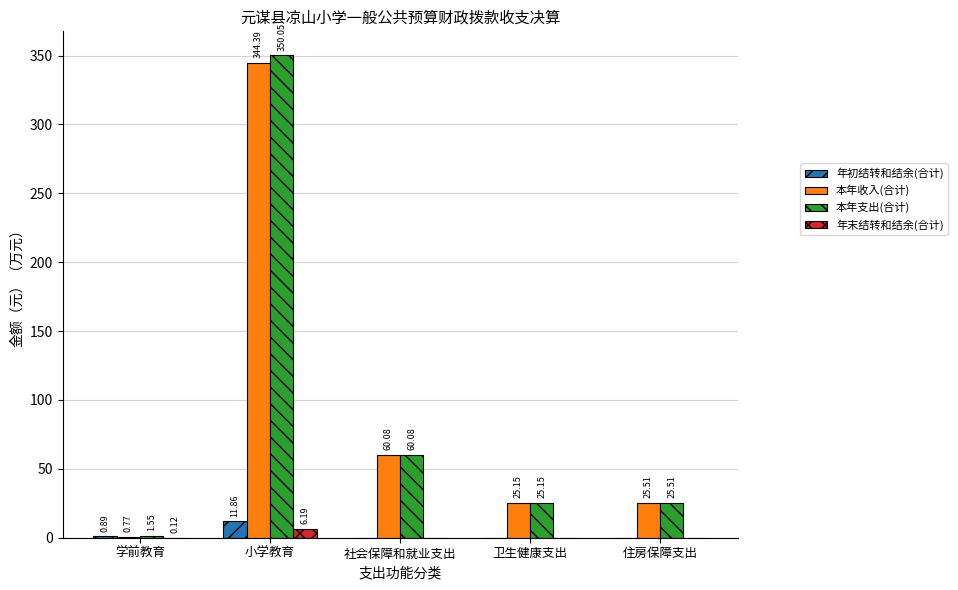

What are all the series names shown in the legend?

年初结转和结余(合计), 本年收入(合计), 本年支出(合计), 年末结转和结余(合计)